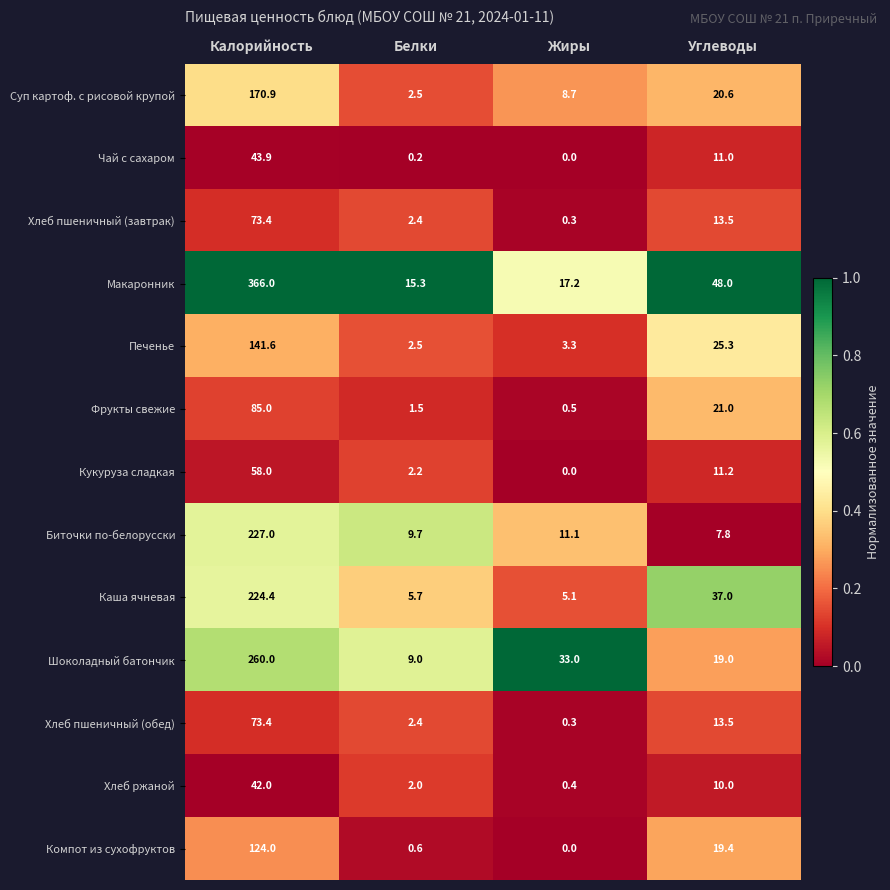

At how many categories does at least one series exceed 0?

4